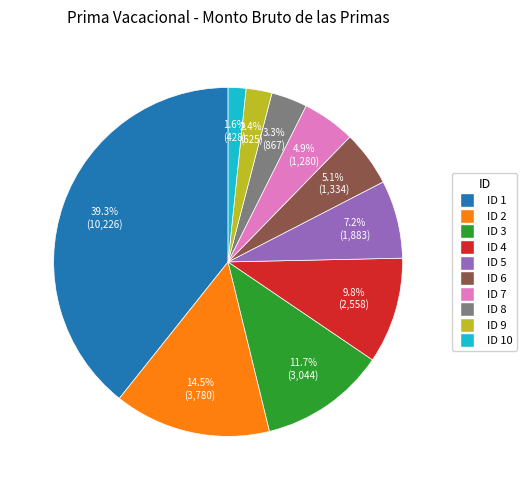

To the nearest percent, what portion does ID 10 represent?

2%